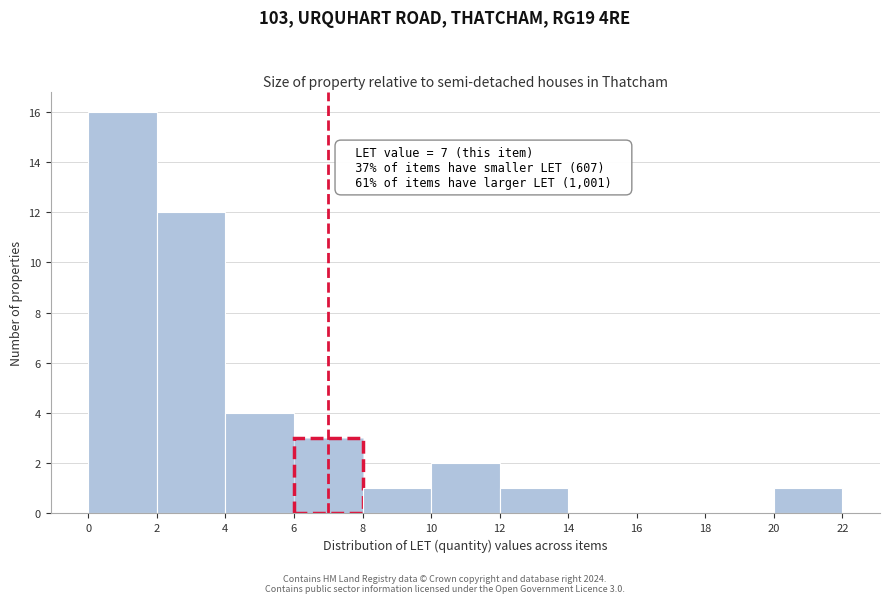

Over which range of the x-axis is the bar tallest?

0 to 2